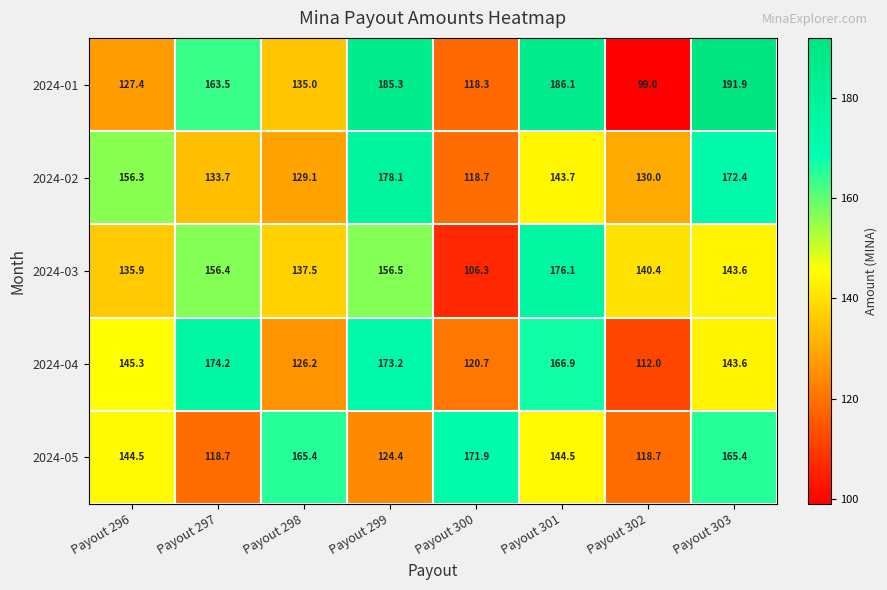

What is the total value across all series at Payout 296?

709.4